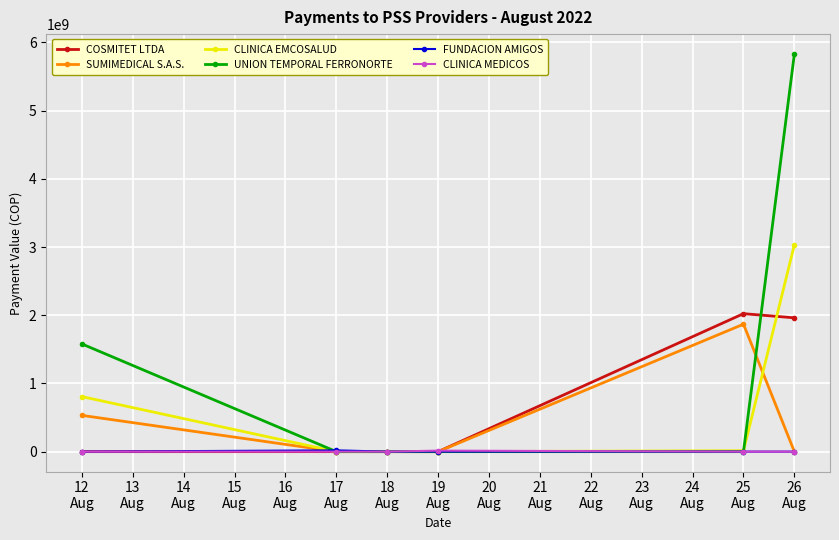

True or false: UNION TEMPORAL FERRONORTE has more than 2 interior local peaks.

False